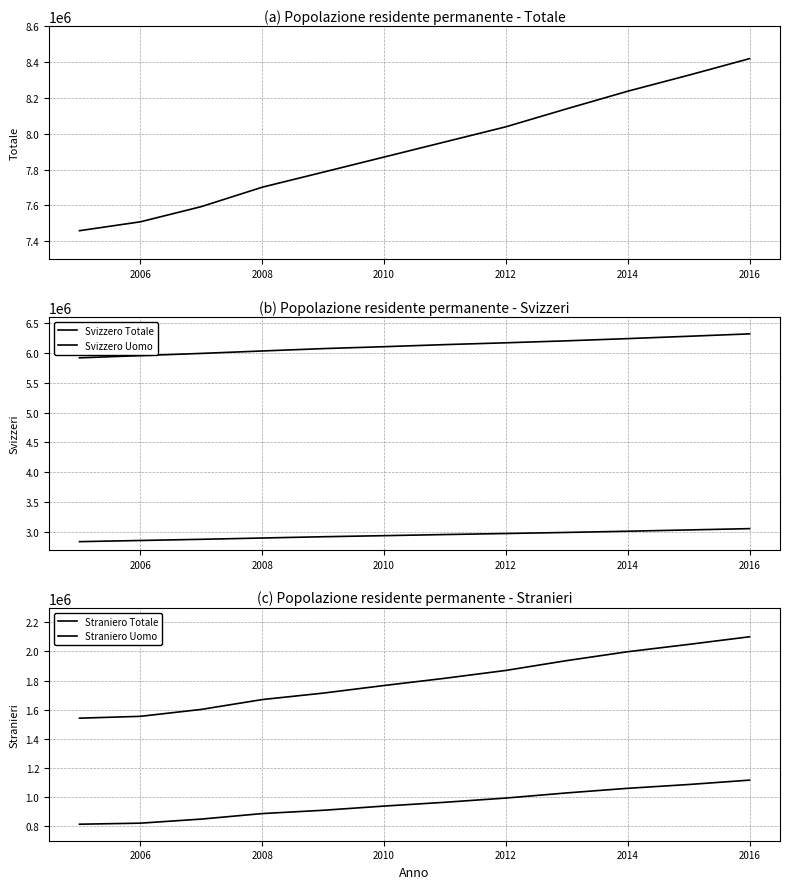

The value of Svizzero Uomo at 8 is 2046147. True or false?

False